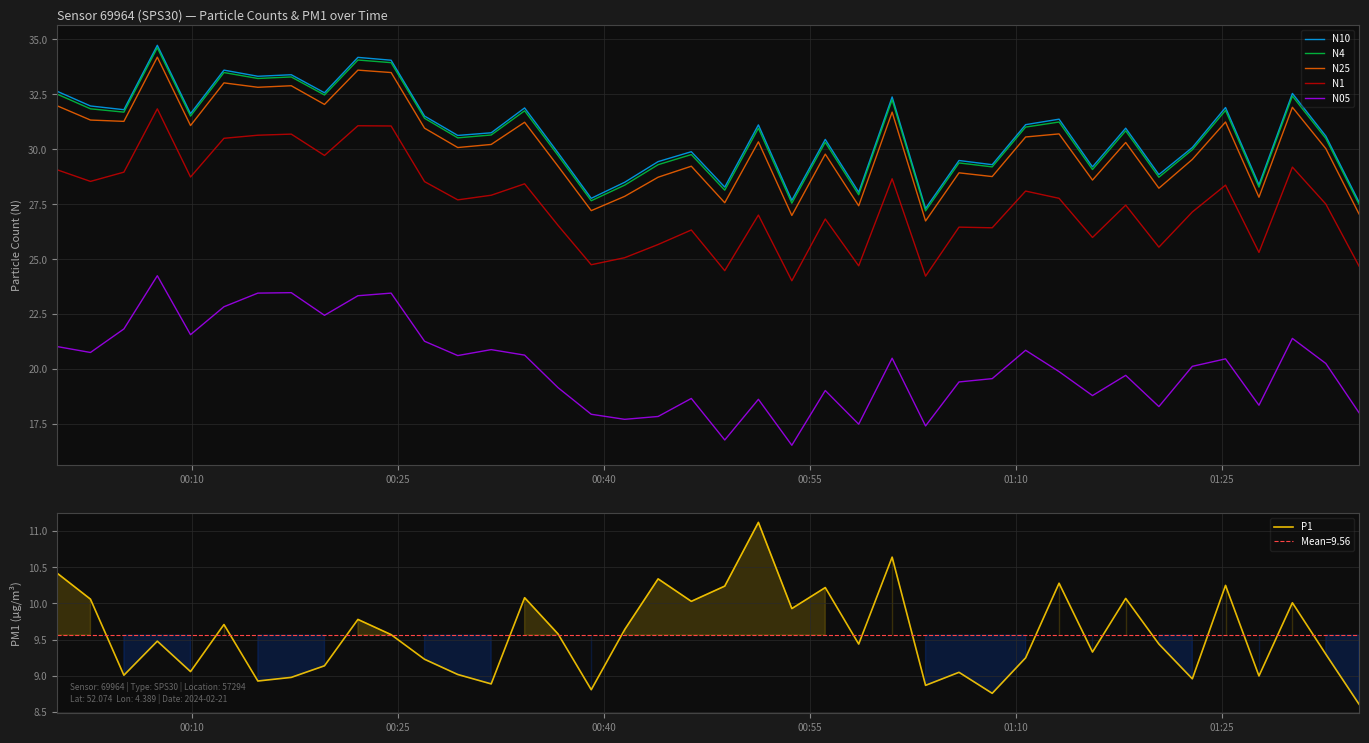

True or false: N4 and N1 cross at least once.

False